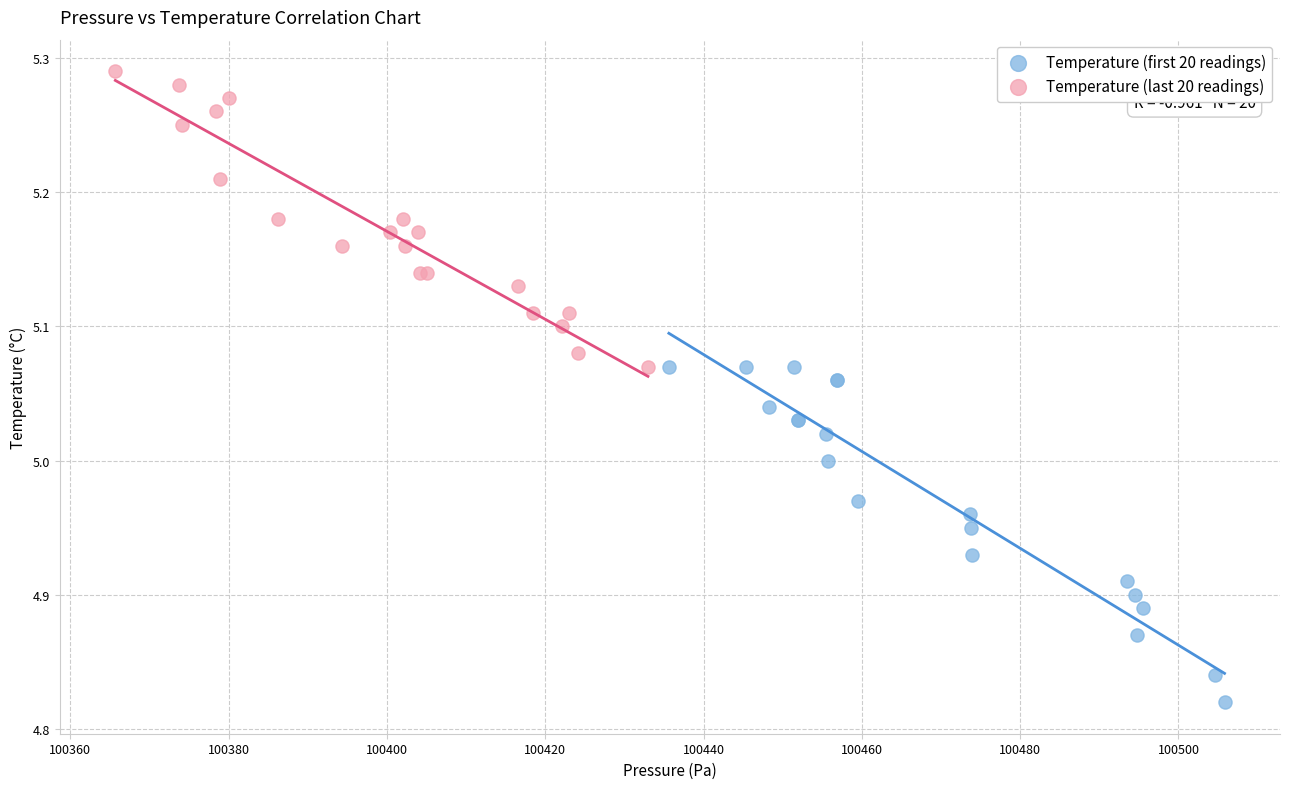

What are all the series names shown in the legend?

Temperature (first 20 readings), Temperature (last 20 readings)